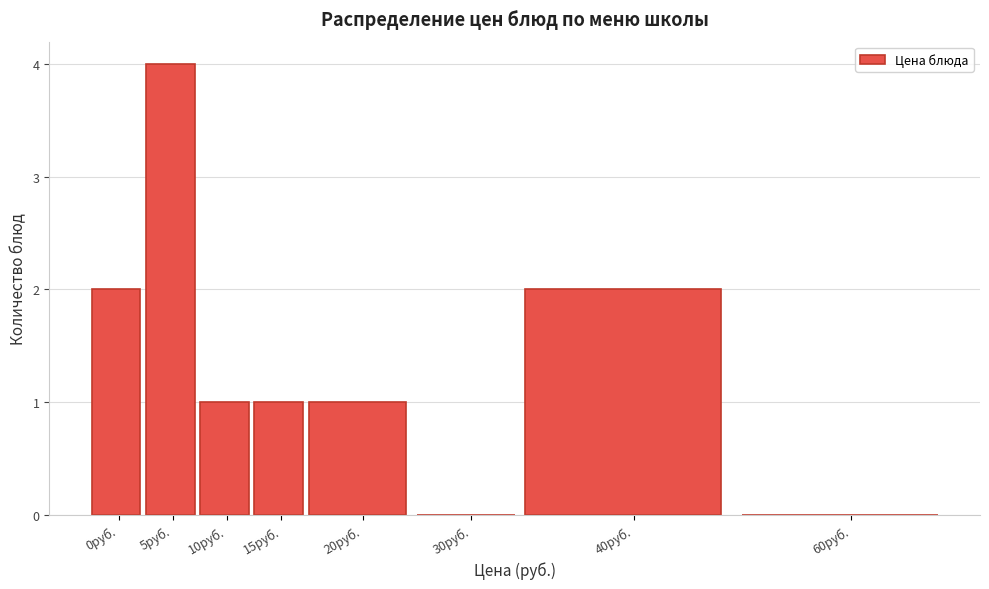

Reading left to right, what are all the values shown in this chart?

0руб.=2	5руб.=4	10руб.=1	15руб.=1	20руб.=1	30руб.=0	40руб.=2	60руб.=0